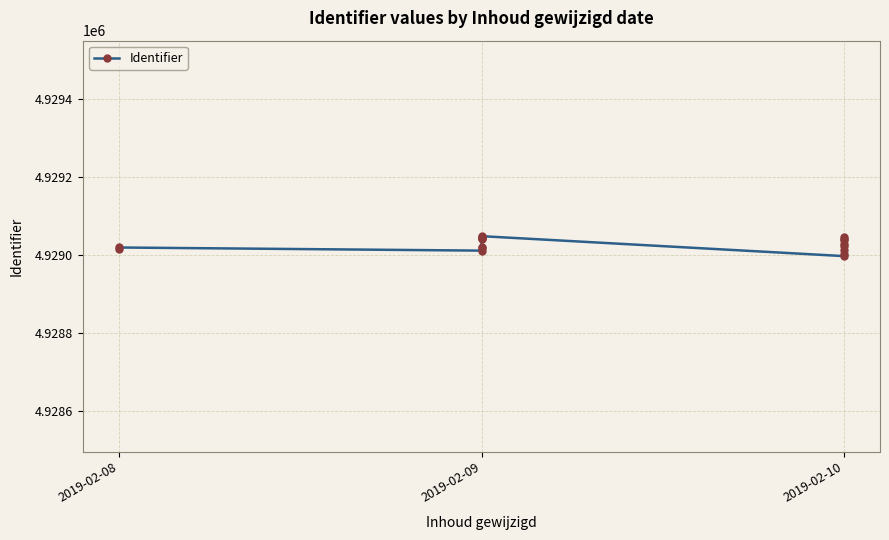

Where does the data first go above 4929027?

2019-02-09